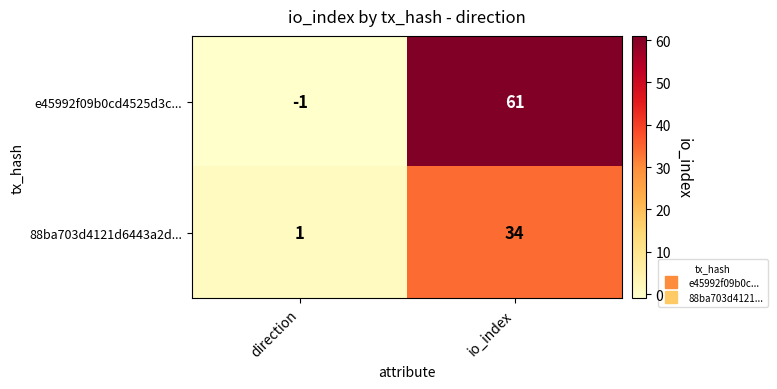

What is the greatest value displayed?

61